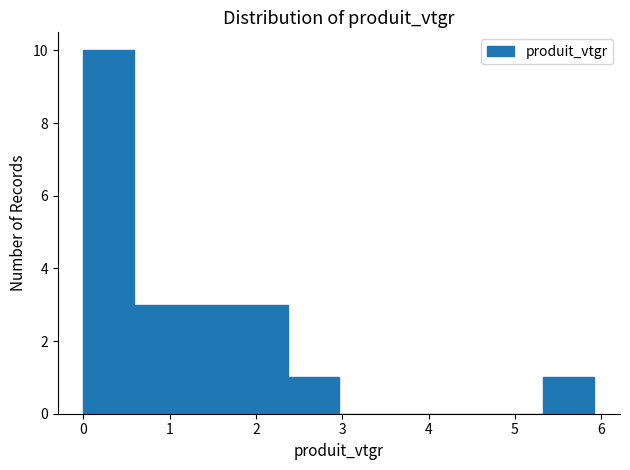

Reading left to right, list every bar in this chart as the range it spans on the x-axis followed by its height. Neither the bar edges nor the heights are printed on the chart, so give them approximately, as read against the axes.

0.0 to 0.6: 10
0.6 to 1.2: 3
1.2 to 1.8: 3
1.8 to 2.4: 3
2.4 to 3.0: 1
3.0 to 3.6: 0
3.6 to 4.1: 0
4.1 to 4.7: 0
4.7 to 5.3: 0
5.3 to 5.9: 1